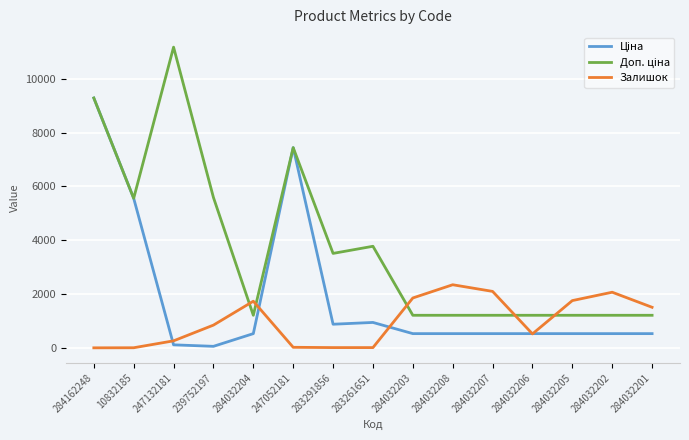

The value of Залишок at 284032203 is 1854.0. True or false?

True